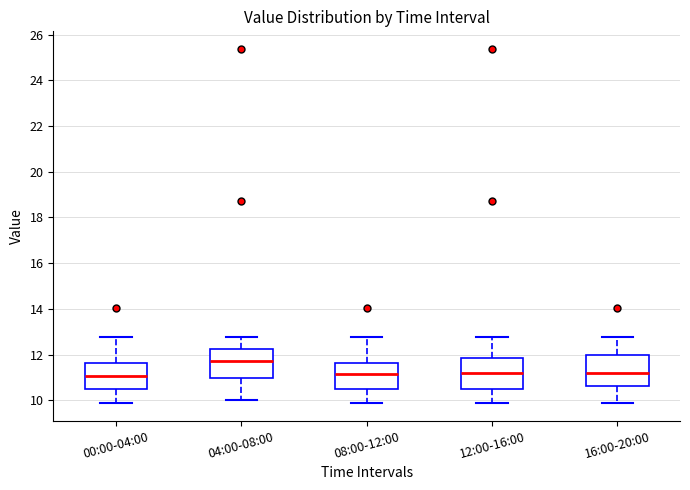

Reading left to right, read every box against the y-axis: the position of its median line, the range the box covers, and the ends of its whiskers. The values are not printed on the chart, so give them approximately, as read against the axis.

00:00-04:00: median 11.0, box 10.4 to 11.6, whiskers 9.8 to 12.8
04:00-08:00: median 11.8, box 11.0 to 12.2, whiskers 10.0 to 12.8
08:00-12:00: median 11.2, box 10.6 to 11.6, whiskers 9.8 to 12.8
12:00-16:00: median 11.2, box 10.6 to 11.8, whiskers 9.8 to 12.8
16:00-20:00: median 11.2, box 10.6 to 12.0, whiskers 9.8 to 12.8